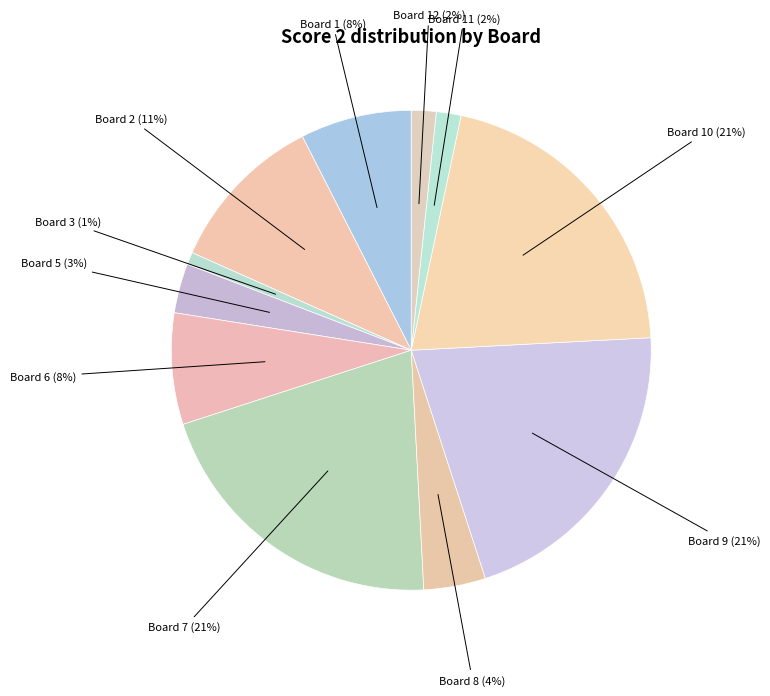

To the nearest percent, what portion does Board 5 represent?

3%